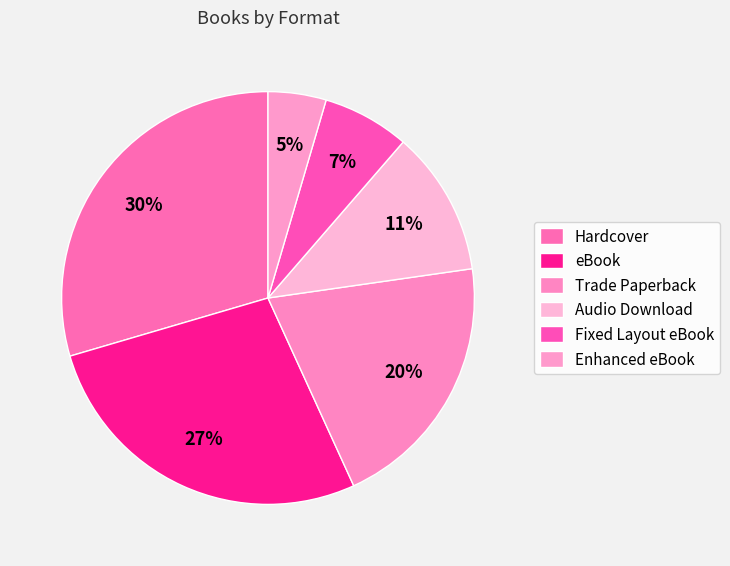

To the nearest percent, what is the combined percentage of Hardcover and Trade Paperback?

50%